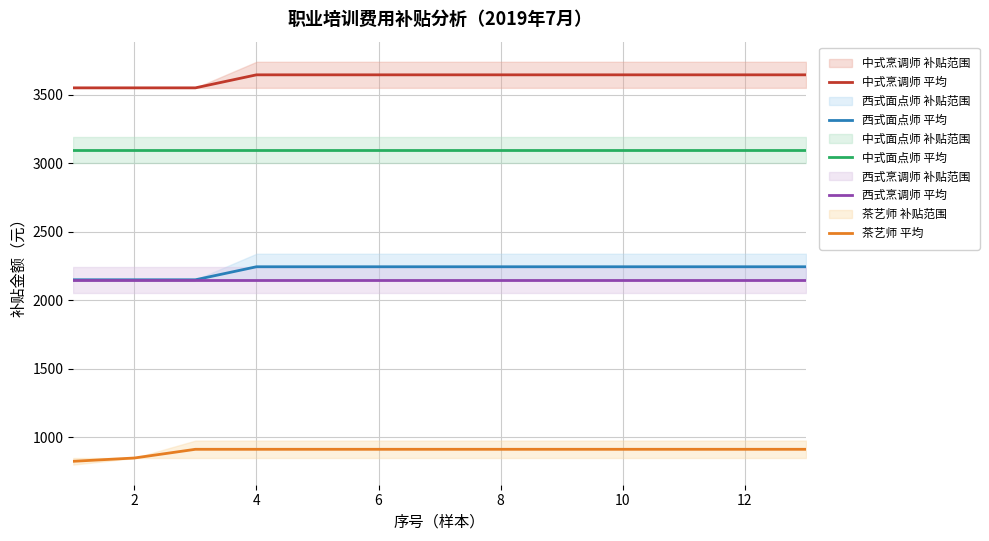

True or false: 中式烹调师 平均 and 茶艺师 平均 intersect in this chart.

False